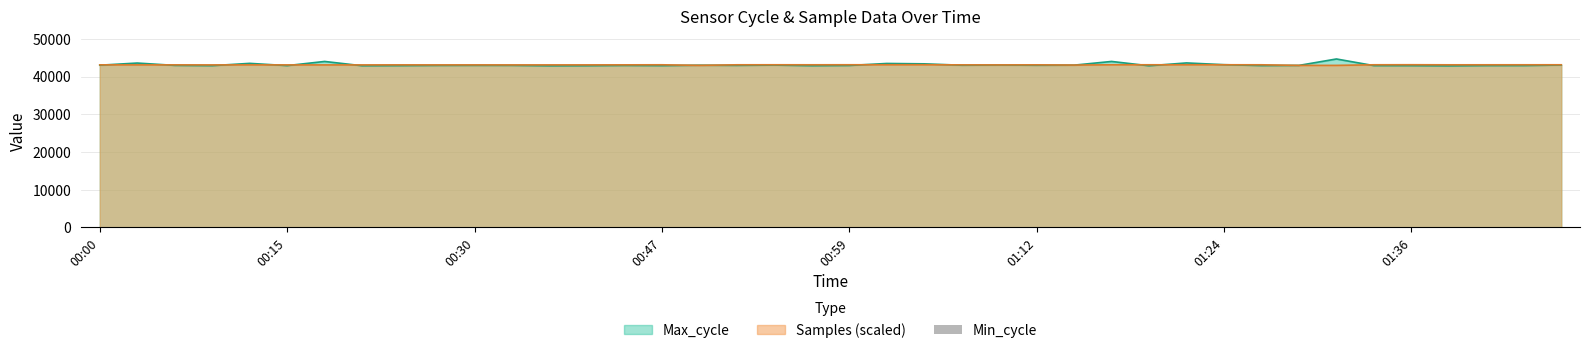

What is the value of the Max_cycle bar at the 20th from the left?

42885.0